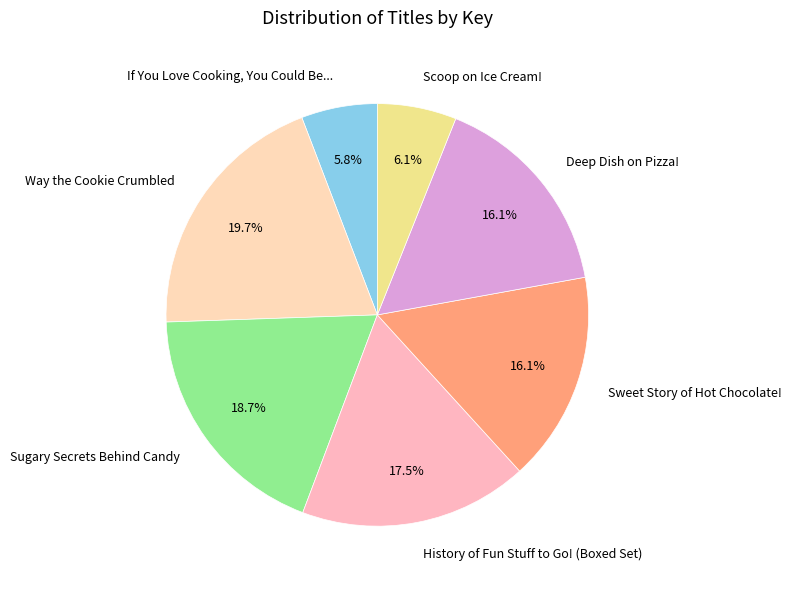

Count the number of slices in the pie.

7